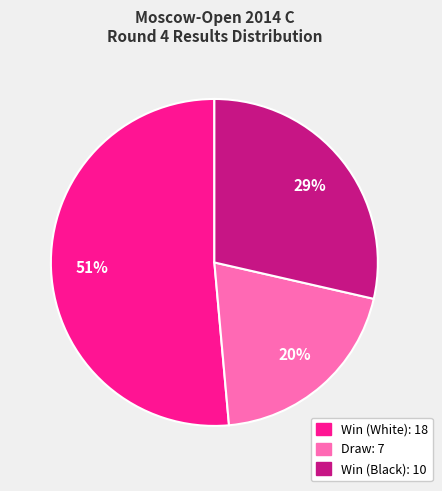

Is there any slice that represents more than half of the pie?

Yes